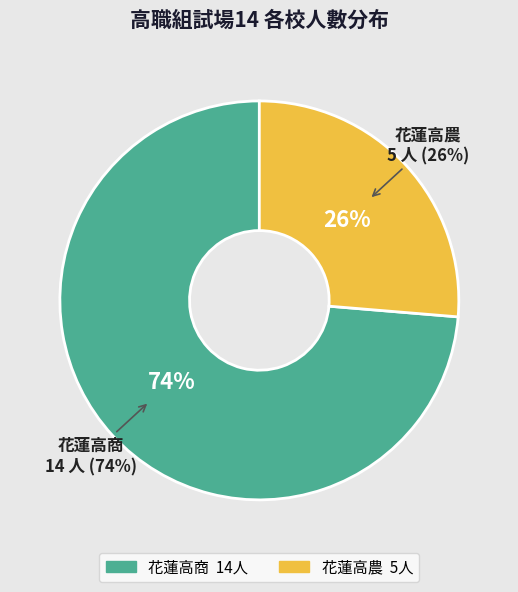

True or false: 花蓮高農 accounts for 41% of the total.

False